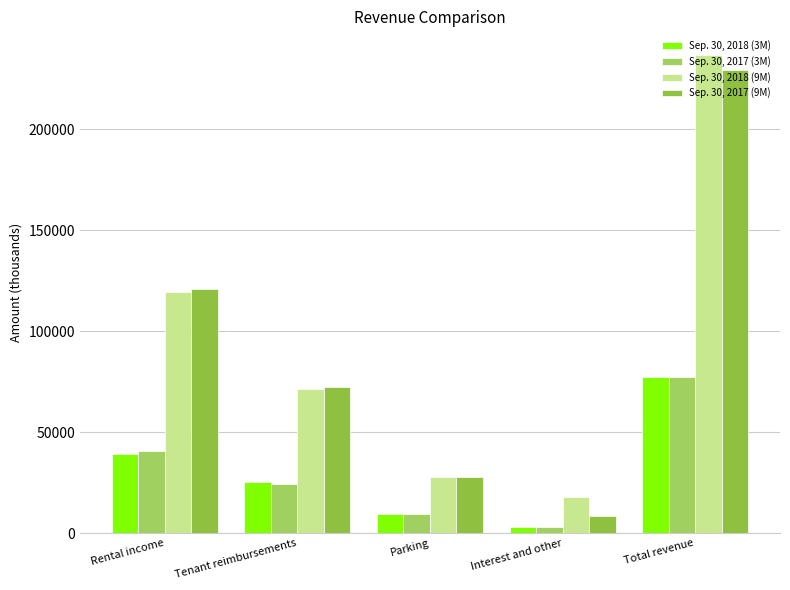

Reading left to right, what are all the values shown in this chart?

Sep. 30, 2018 (3M): Rental income=39340	Tenant reimbursements=25320	Parking=9423	Interest and other=3068	Total revenue=77151
Sep. 30, 2017 (3M): Rental income=40628	Tenant reimbursements=24368	Parking=9216	Interest and other=2855	Total revenue=77067
Sep. 30, 2018 (9M): Rental income=119290	Tenant reimbursements=71401	Parking=27894	Interest and other=17971	Total revenue=236556
Sep. 30, 2017 (9M): Rental income=120843	Tenant reimbursements=72138	Parking=27785	Interest and other=8286	Total revenue=229052